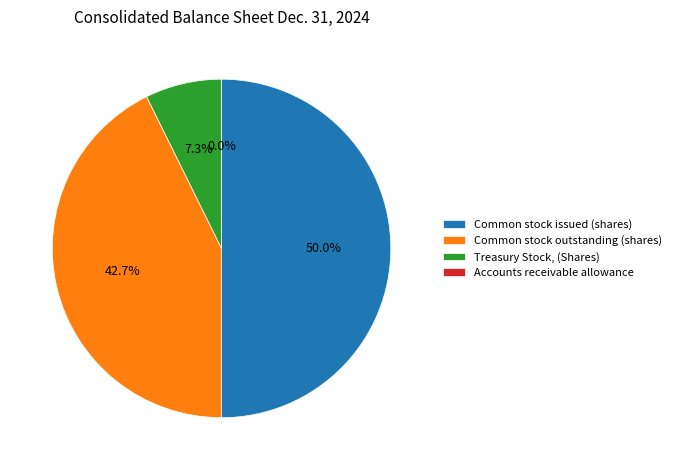

Which category has the biggest portion of the pie?

Common stock issued (shares)